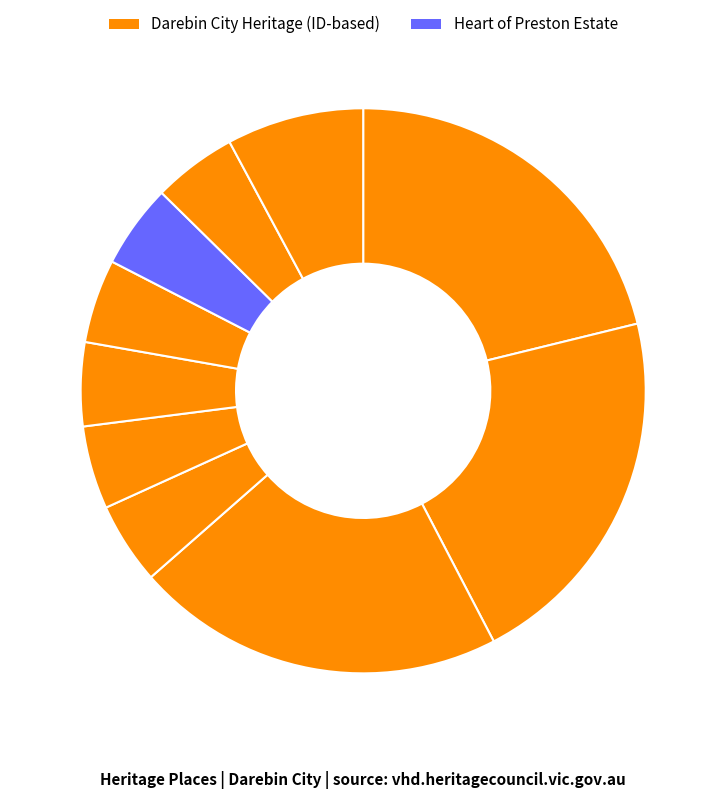

How many segments does this pie chart have?

10